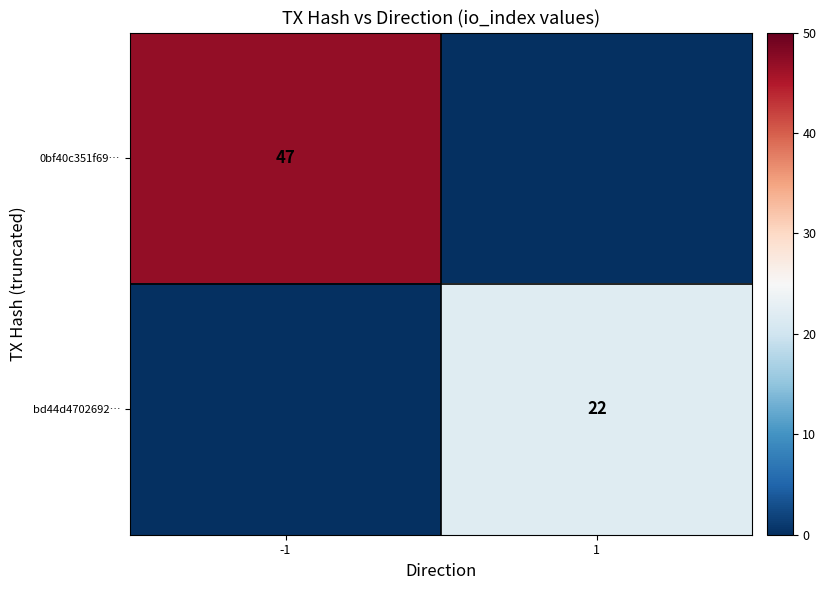

The 0bf40c351f69… series shows 47 at -1. True or false?

True